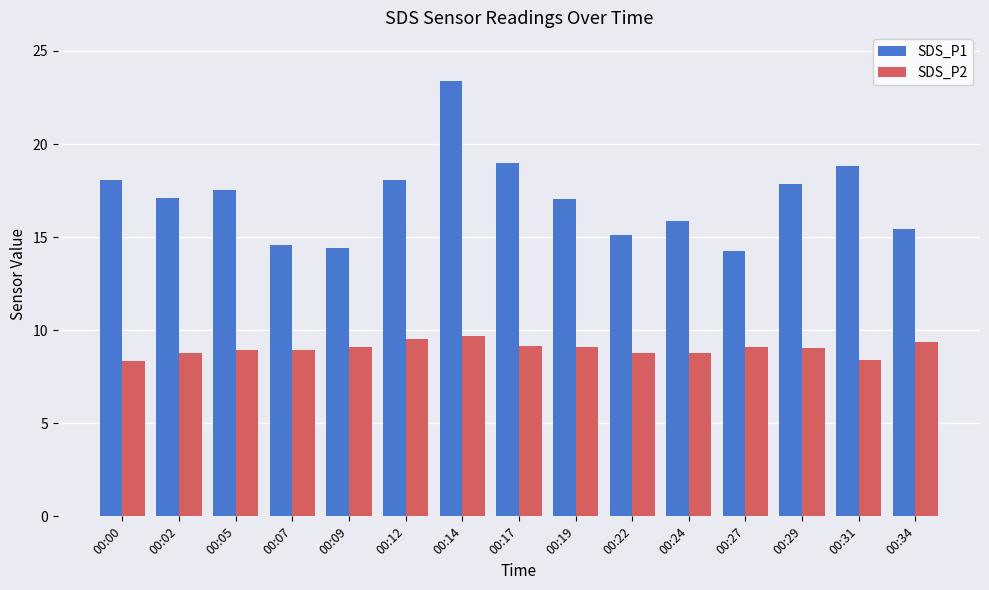

What is the average value of the SDS_P1 series?

17.1